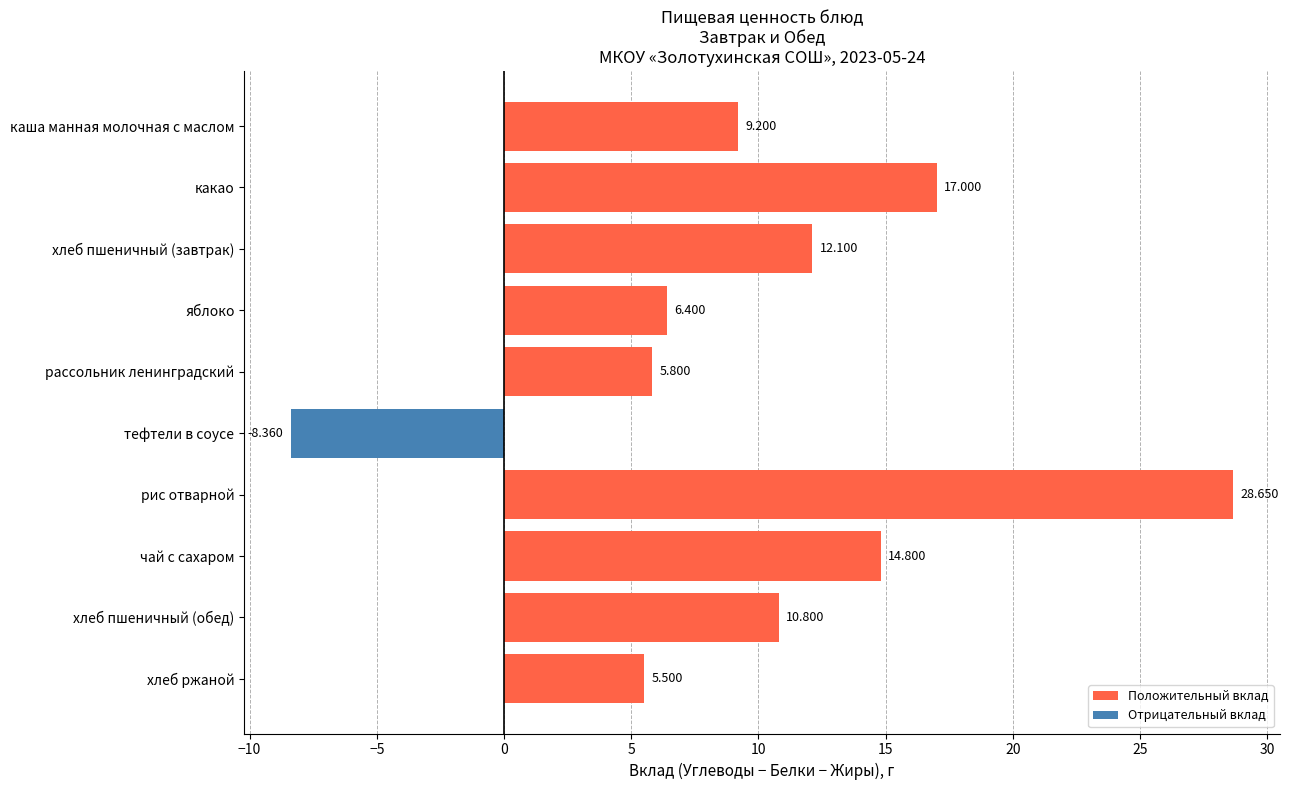

What is the label of the 2nd bar from the top?

какао